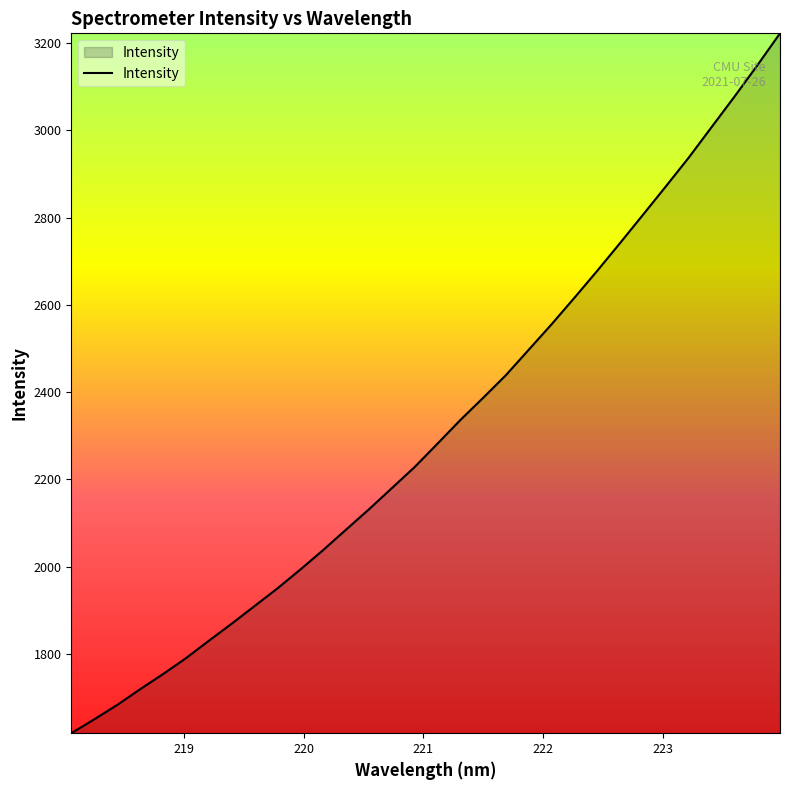

Does the chart have visible grid lines?

No